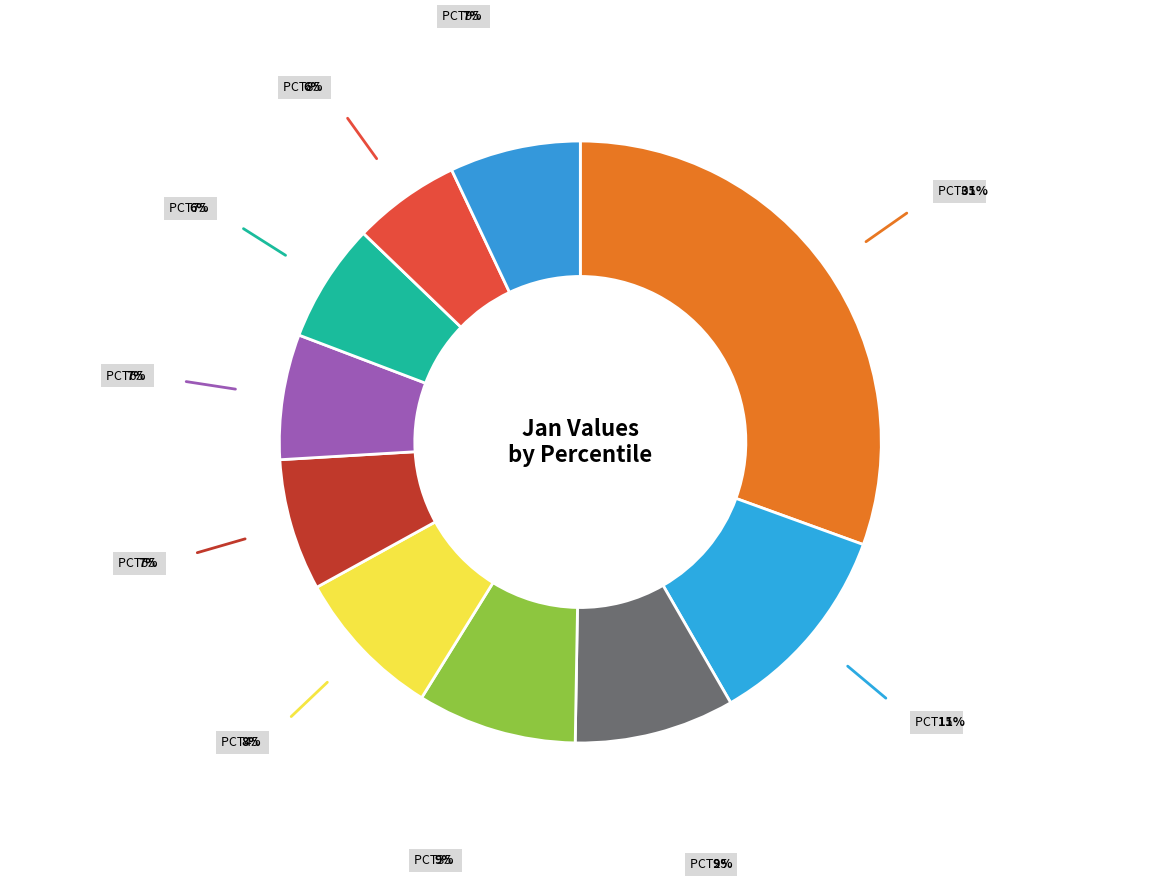

Which category has the biggest portion of the pie?

pct05